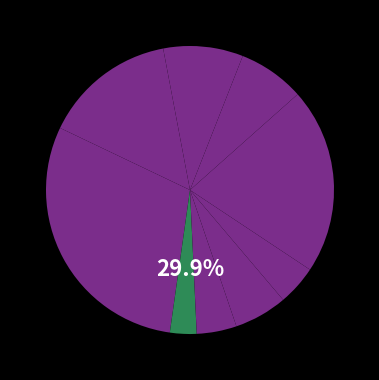

To the nearest percent, what portion does Excavation represent?

3%